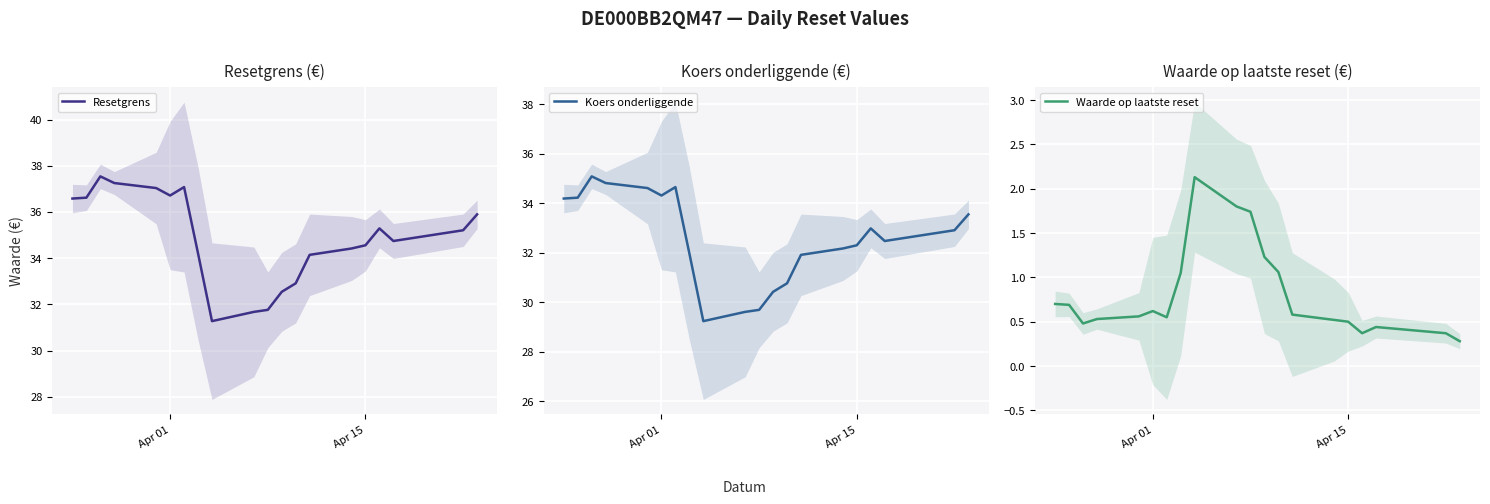

How many values in the Koers onderliggende series are below 32?

7